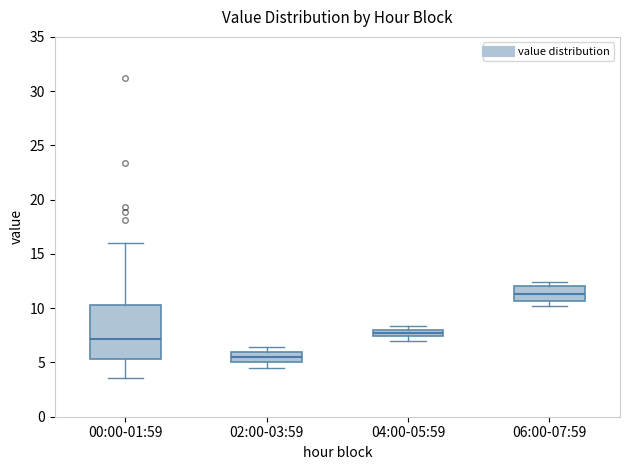

Which box is the tallest, from its lower edge to its upper edge?

00:00-01:59